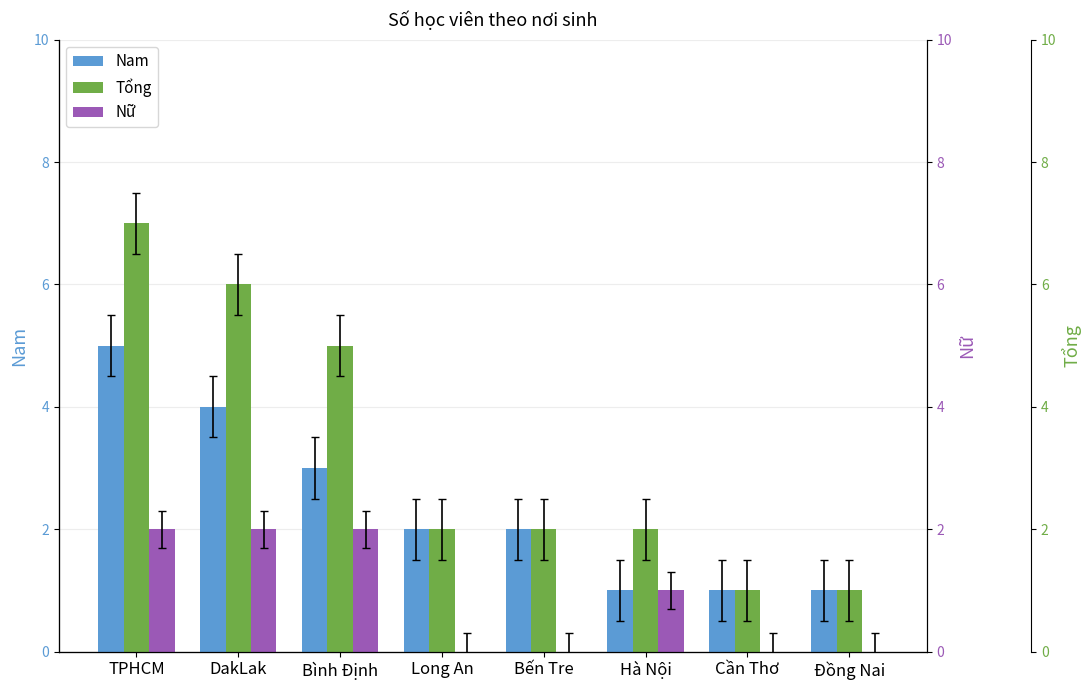

Which series has the largest total across all categories?

Tổng